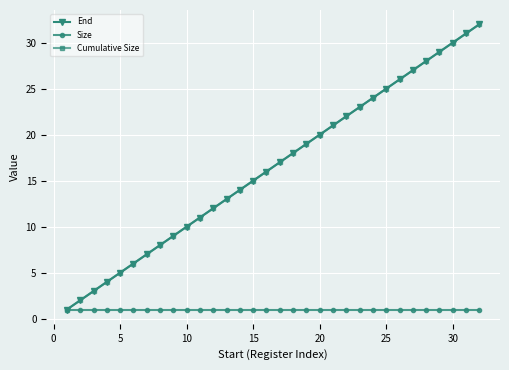

What is the value of the Size point at the 6th from the left?

1